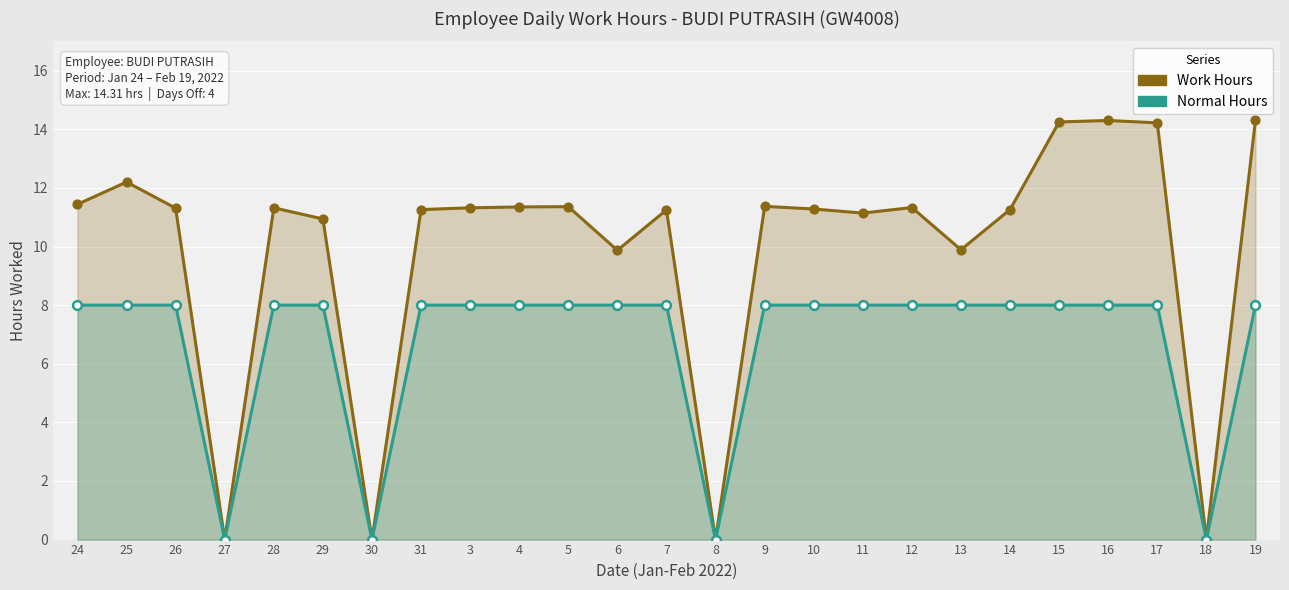

Which series has the widest spread of Y values?

Work Hours